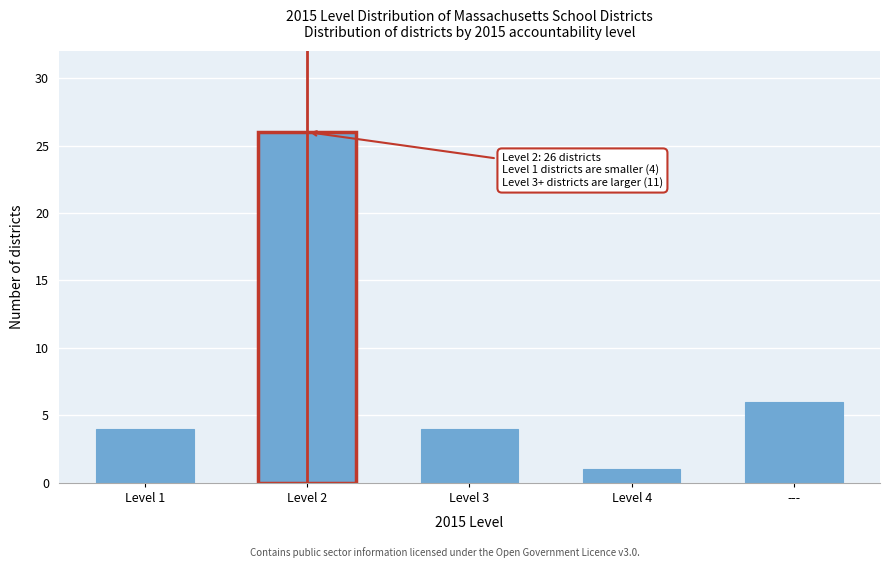

Reading left to right, extract all data points from this chart.

Level 1=4	Level 2=26	Level 3=4	Level 4=1	---=6